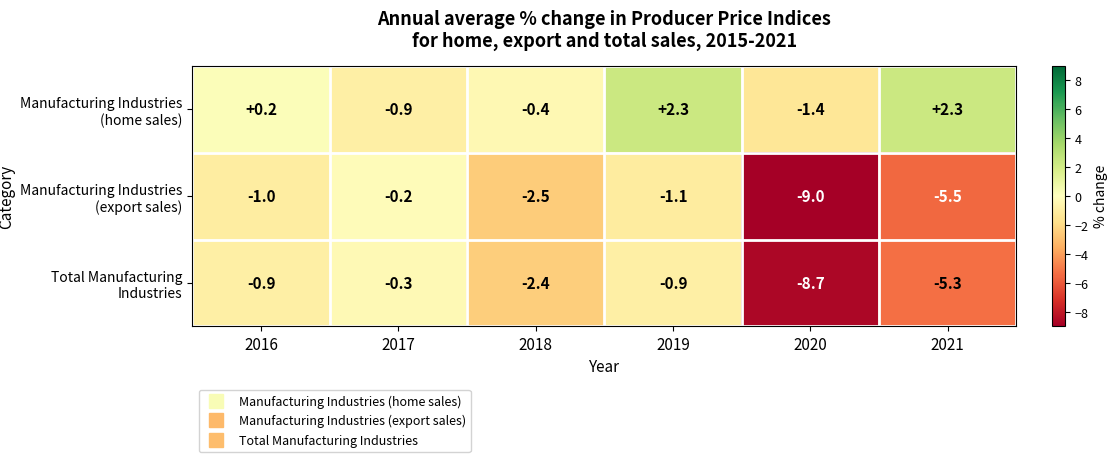

At which label is Manufacturing Industries (home sales) closest to 0?

2016